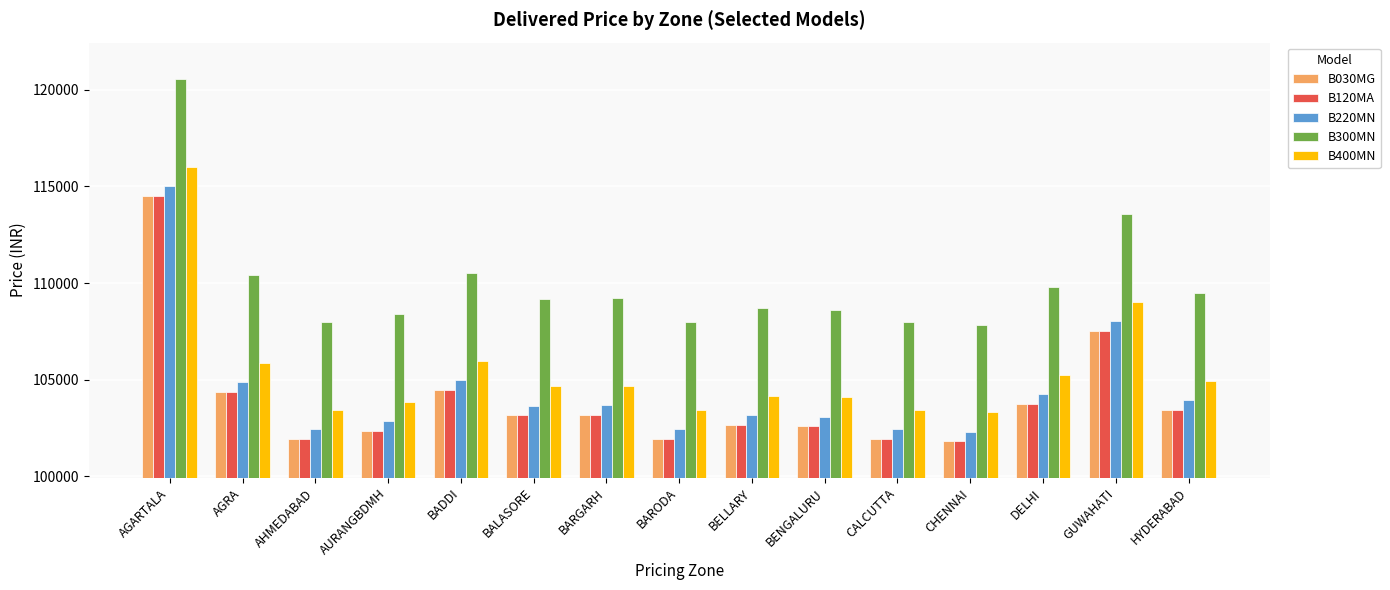

At which category is the sum across all series the highest?

AGARTALA